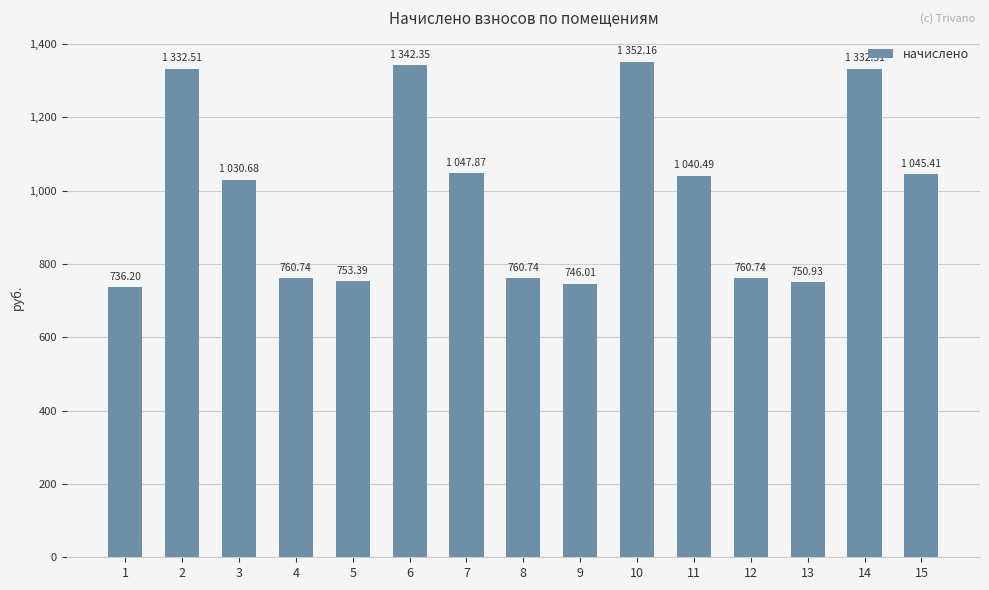

What is the minimum value shown in the chart?

736.2